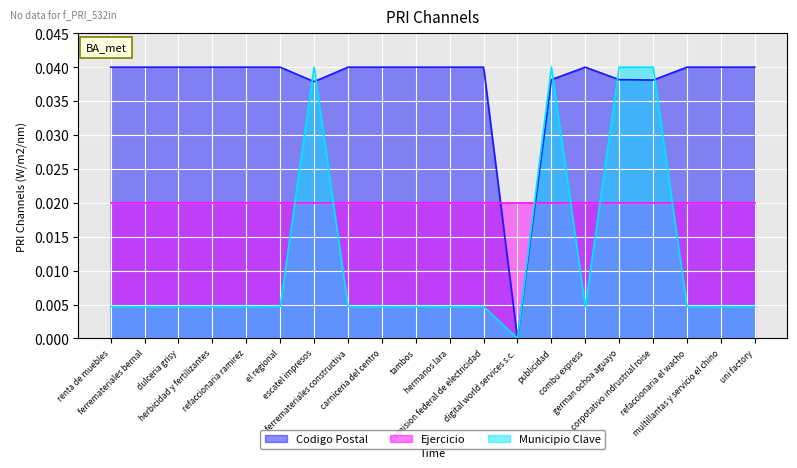

Where is the first local maximum for Codigo Postal?

combu express